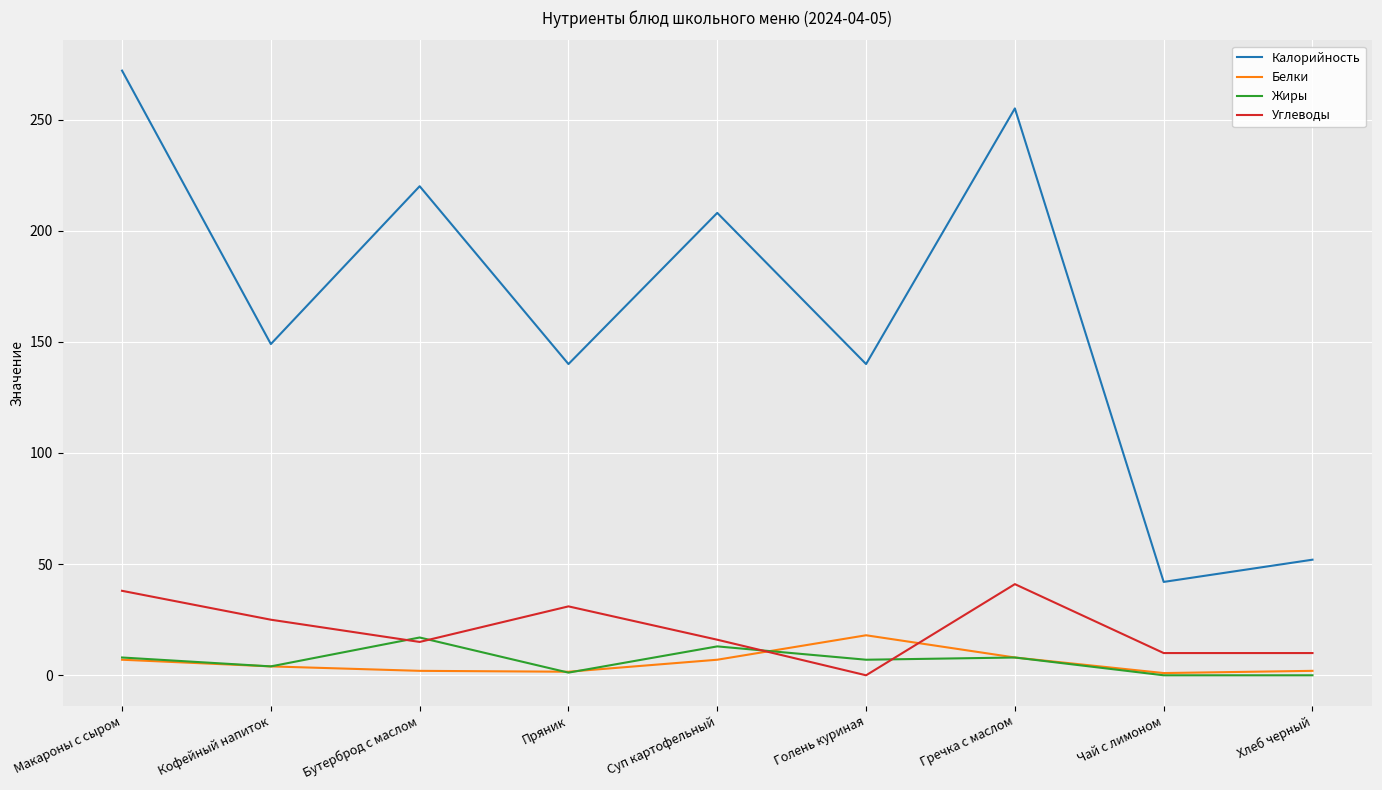

Which series changed the most between Пряник and Суп картофельный?

Калорийность